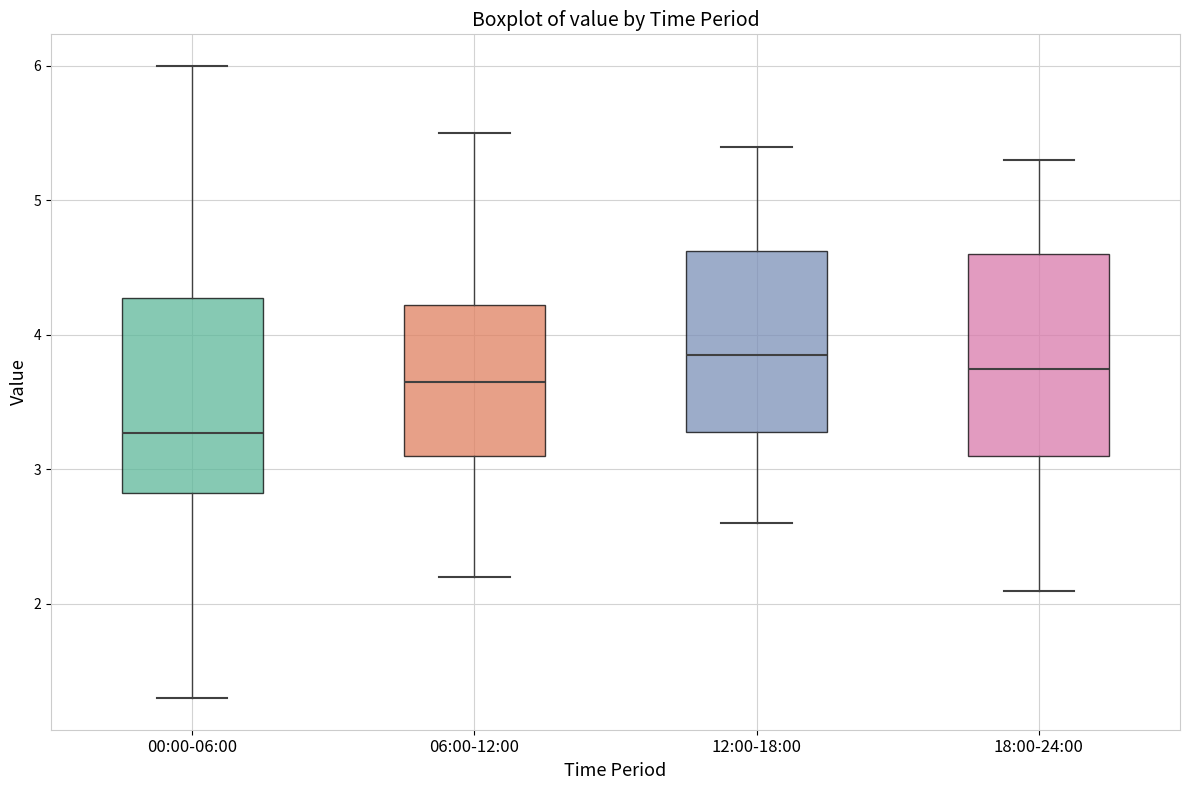

Where is the lower edge of the box for 18:00-24:00 on the y-axis? The values are not printed on the chart, so give them approximately, as read against the axis.

3.1